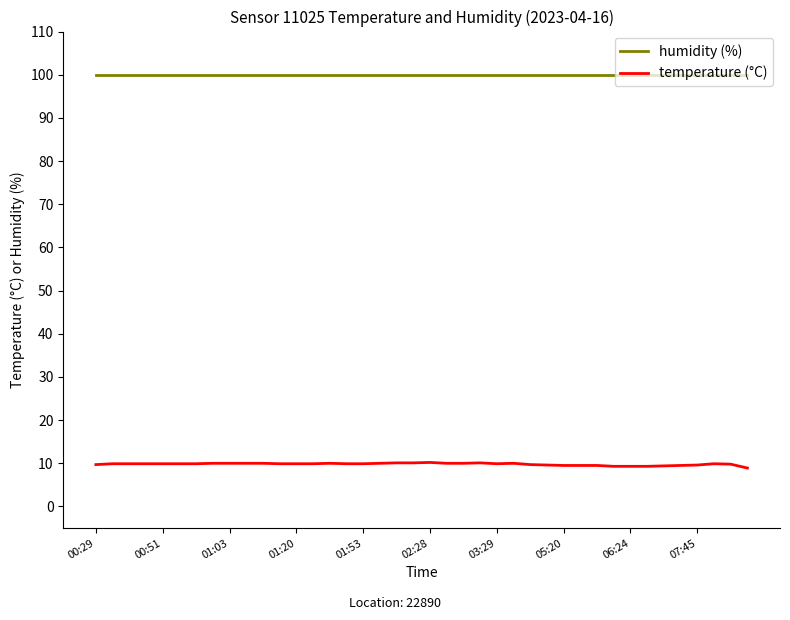

Rank the series by their average value, from lowest to highest.

temperature (°C), humidity (%)